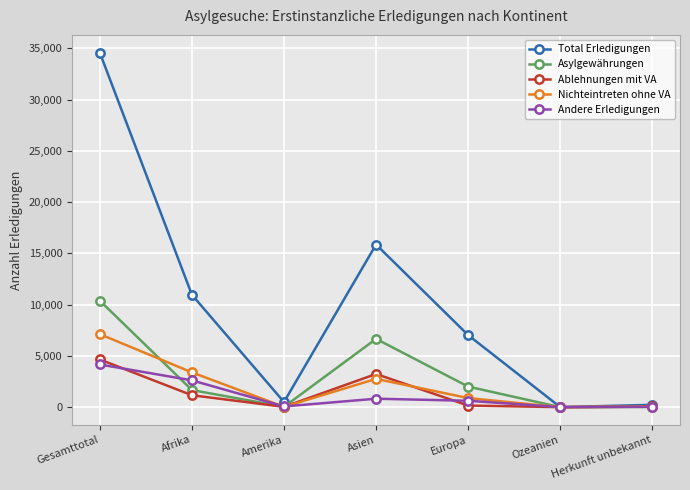

What is the difference between the highest and lowest values at Herkunft unbekannt?

204